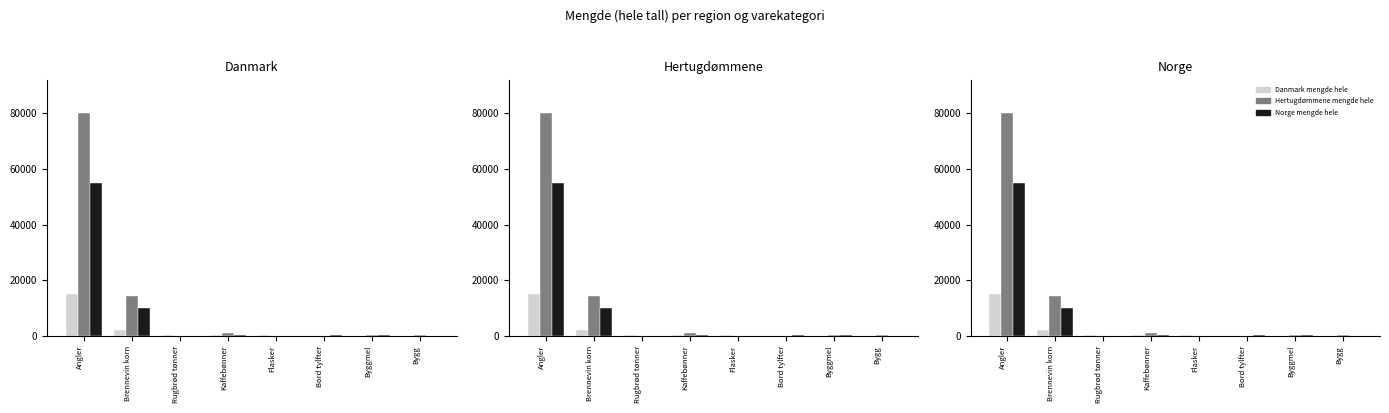

How many categories are shown in the chart?

8